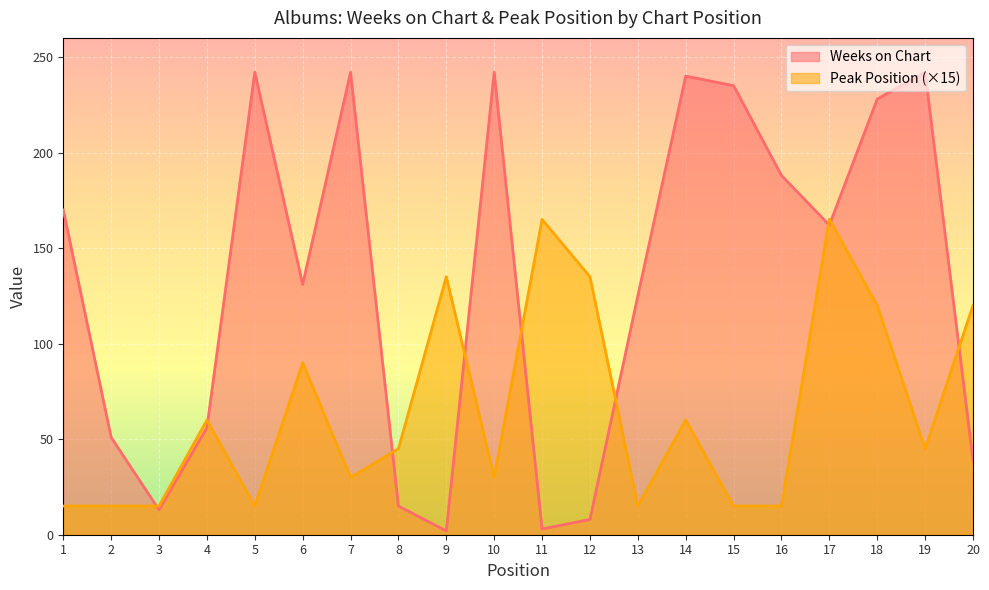

List the series in order of their overall mean, lowest first.

Peak Position (×15), Weeks on Chart